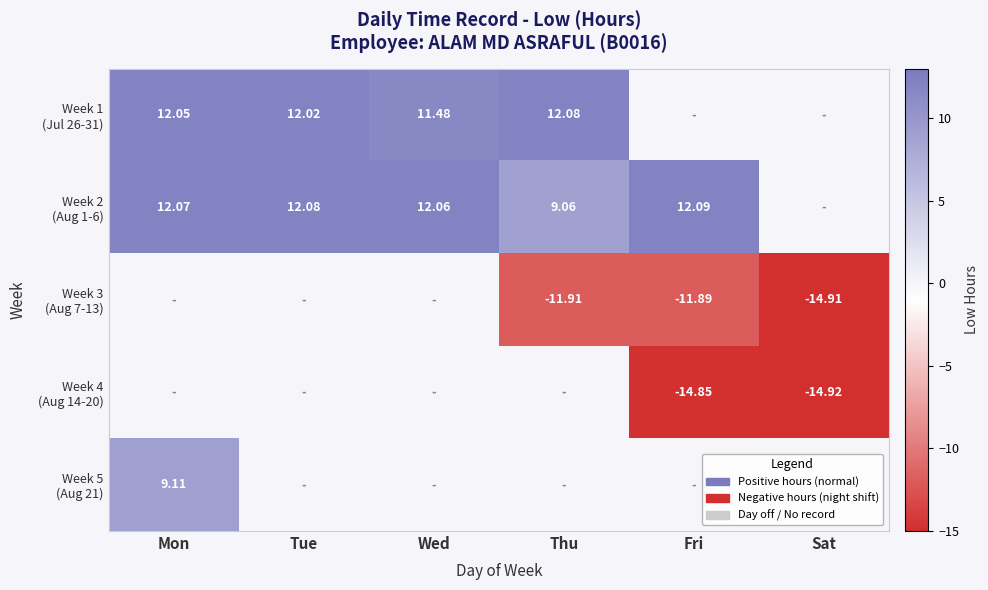

What is the minimum value for Week 4 (Aug 14-20)?

-14.9